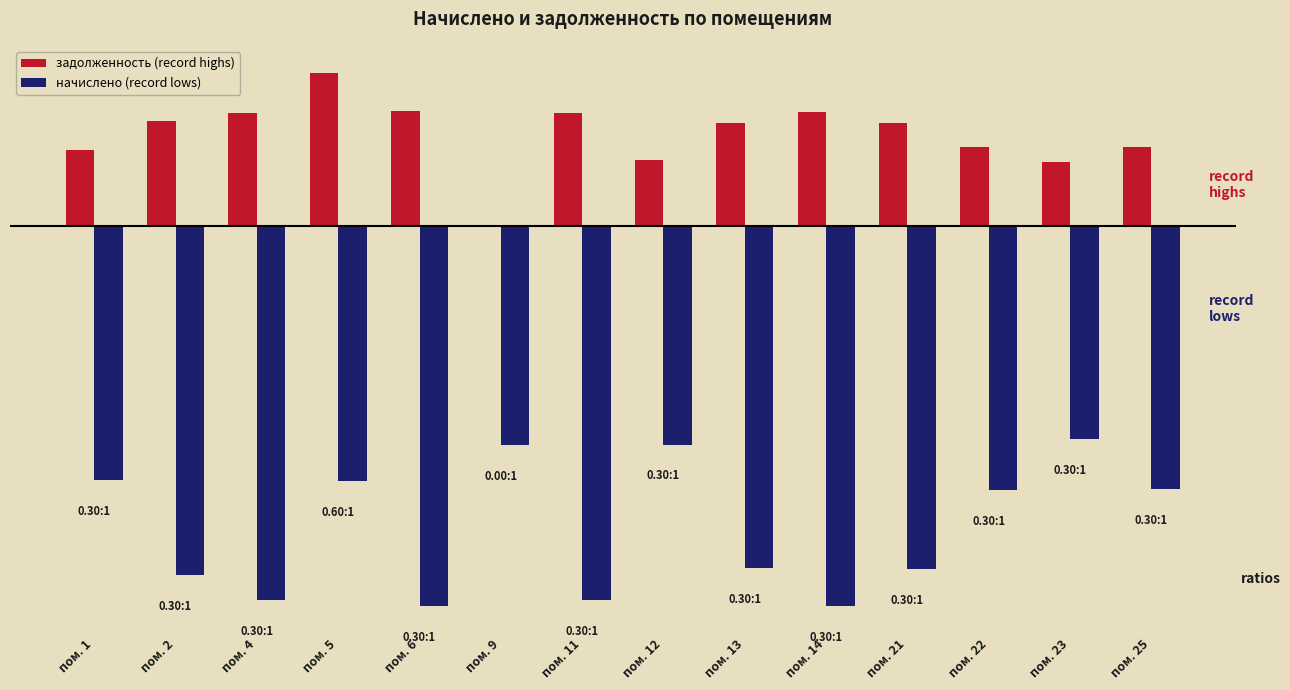

The задолженность (record highs) series shows 218.0 at пом. 4. True or false?

False